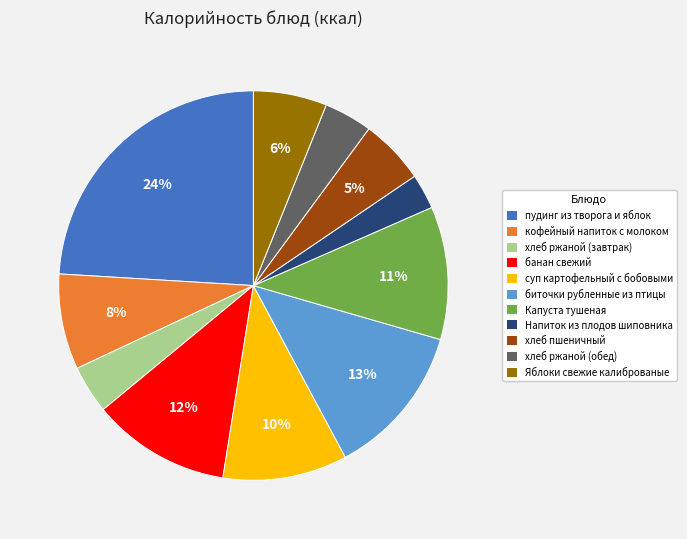

Is суп картофельный с бобовыми the majority of the pie?

No